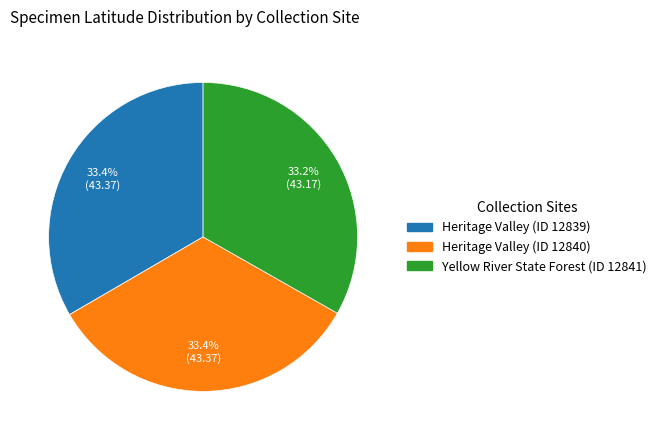

Does Heritage Valley (ID 12839) account for over 50% of the chart?

No